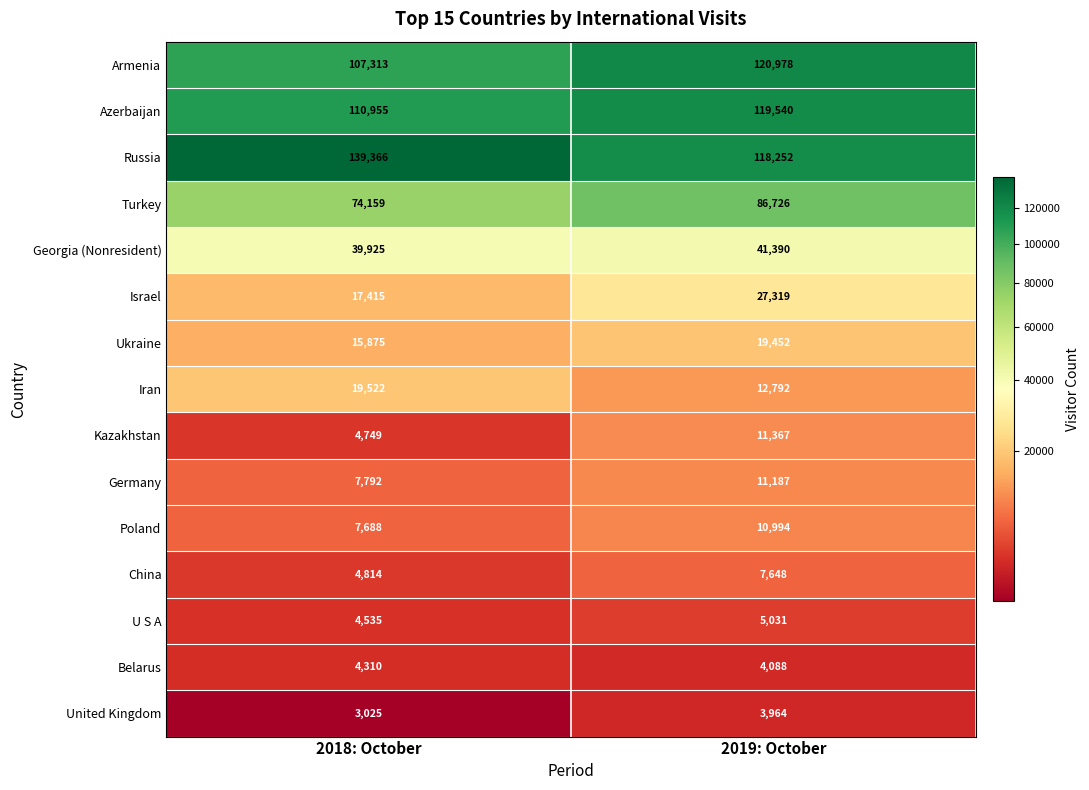

What is the total value across all series at 2019: October?

600728